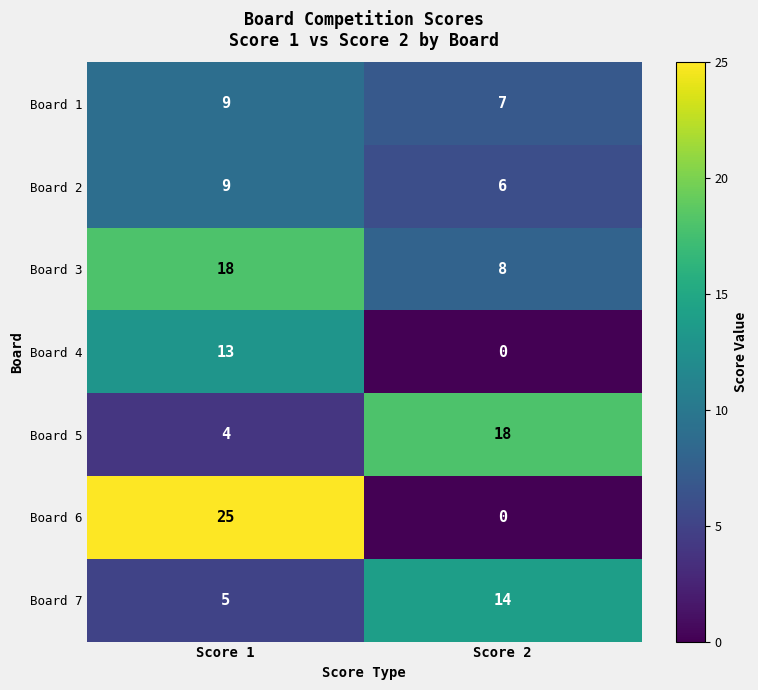

What is the lowest value of the Board 1 series?

7